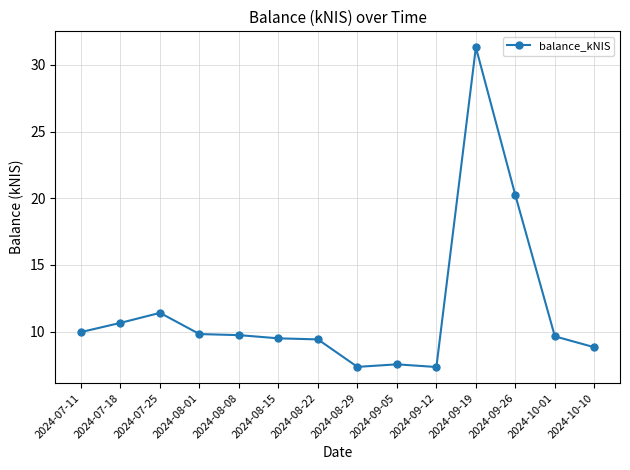

Is this an area chart (filled region under the line)?

No